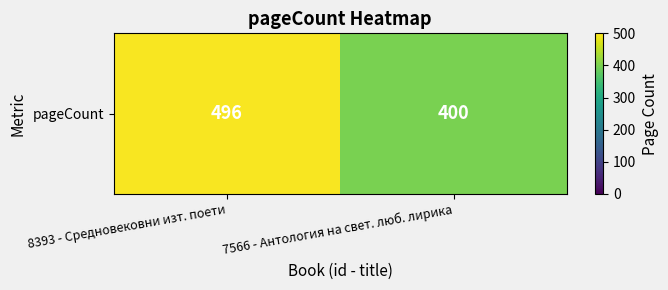

Reading left to right, transcribe all the data shown in this chart.

496	400